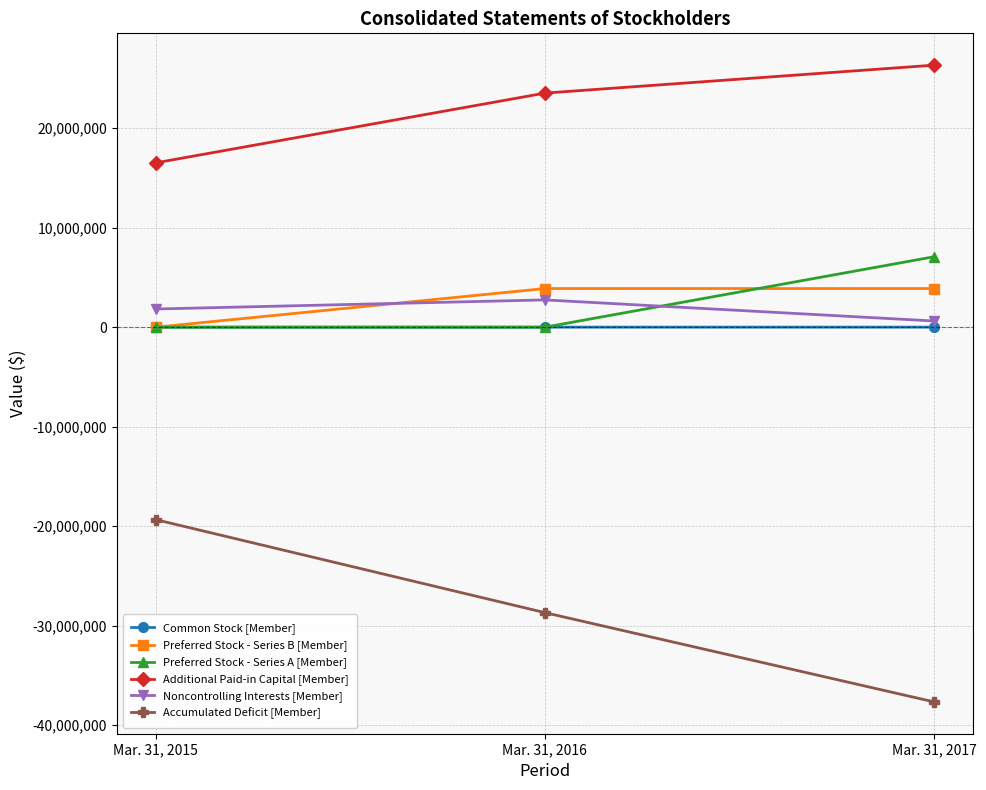

What is the highest value of the Additional Paid-in Capital [Member] series?

26331948